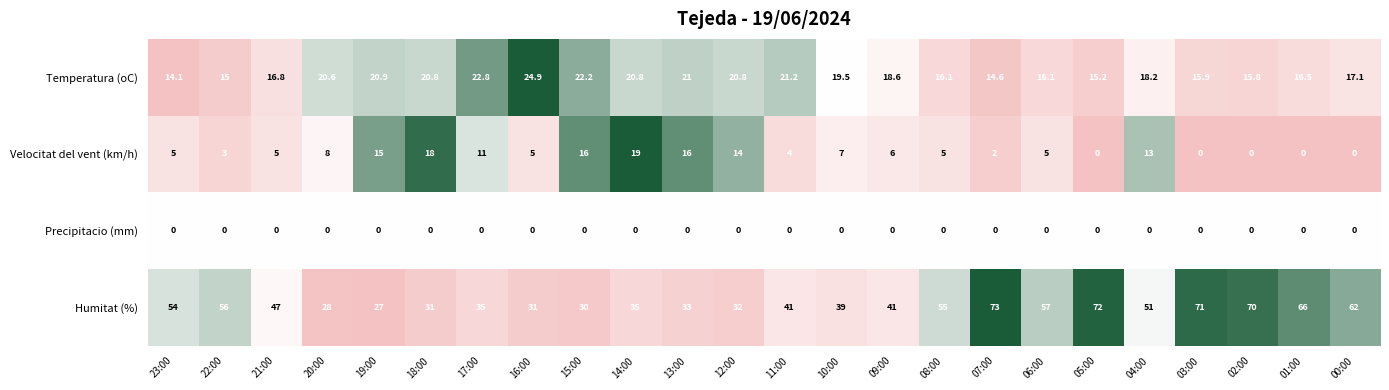

Which series has the largest total across all categories?

Humitat (%)